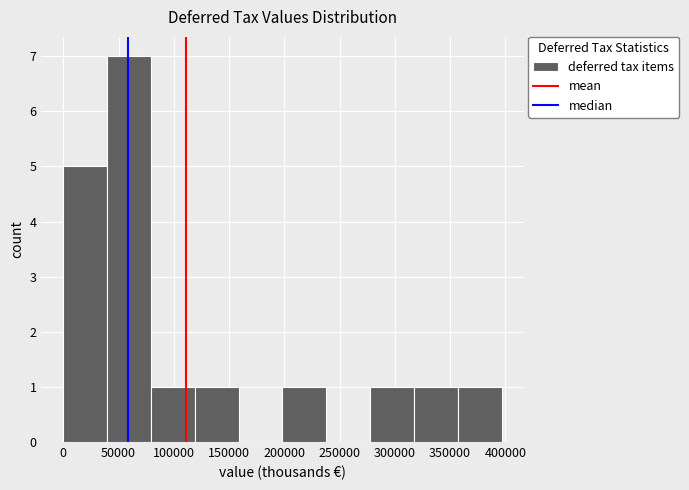

Which range on the x-axis has the tallest bar?

40000 to 80000